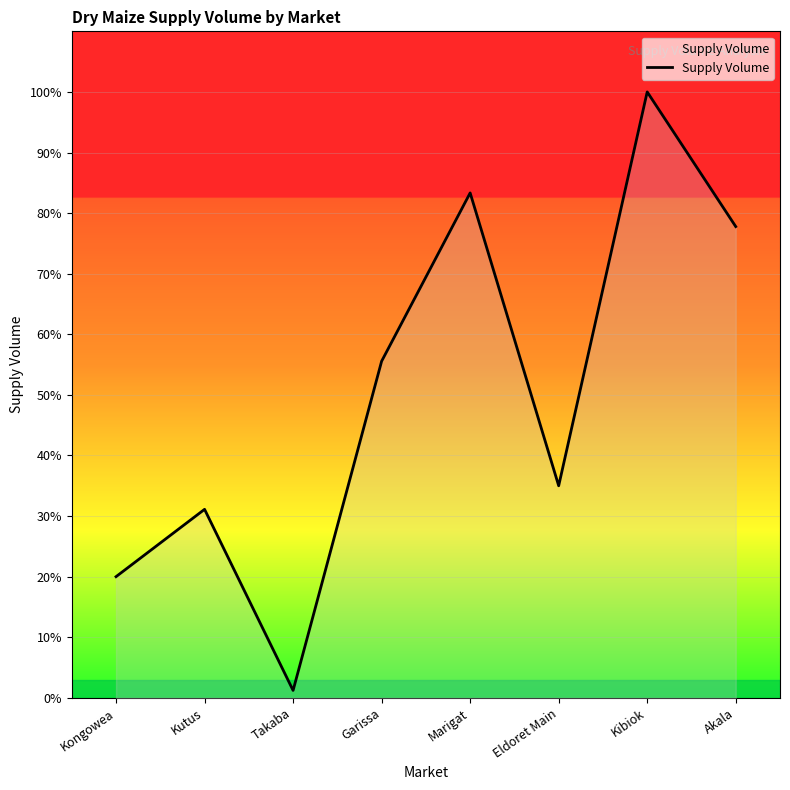

Approximately how many times larger is the value at Eldoret Main compared to Takaba?

28.6